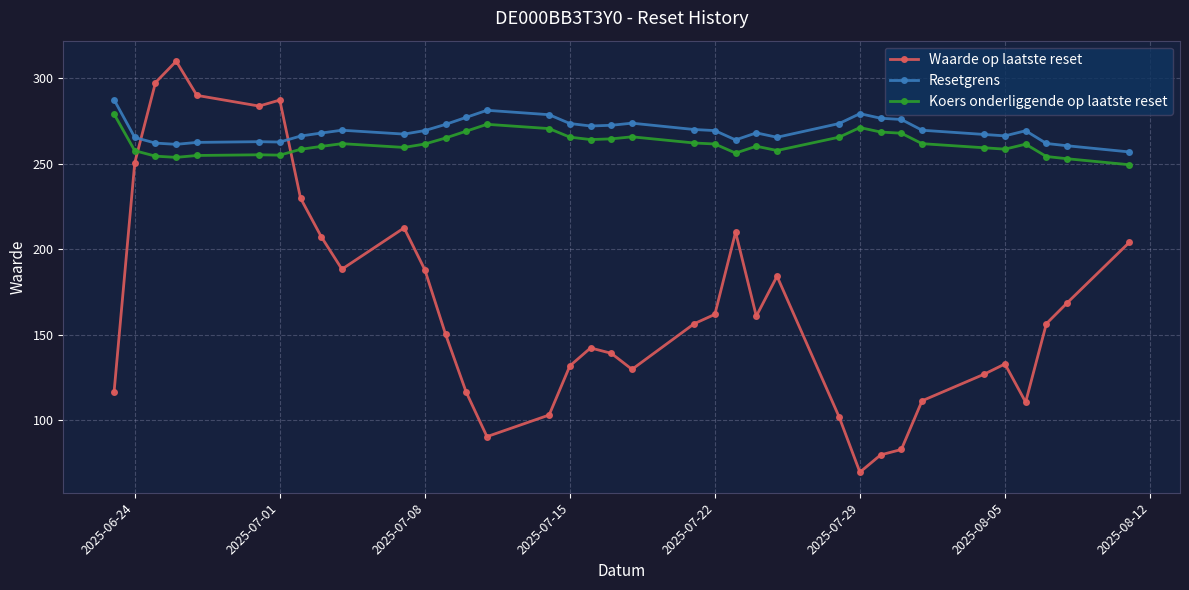

What is the average value of the Koers onderliggende op laatste reset series?

261.5